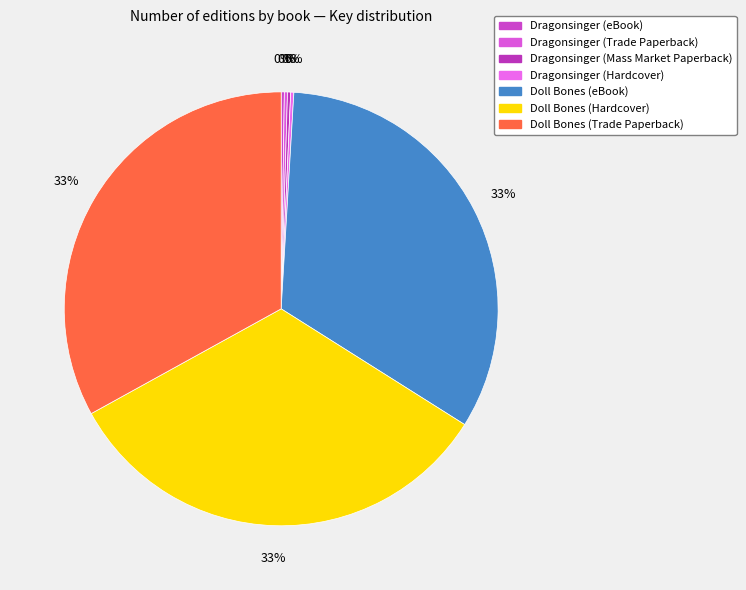

How many segments does this pie chart have?

7